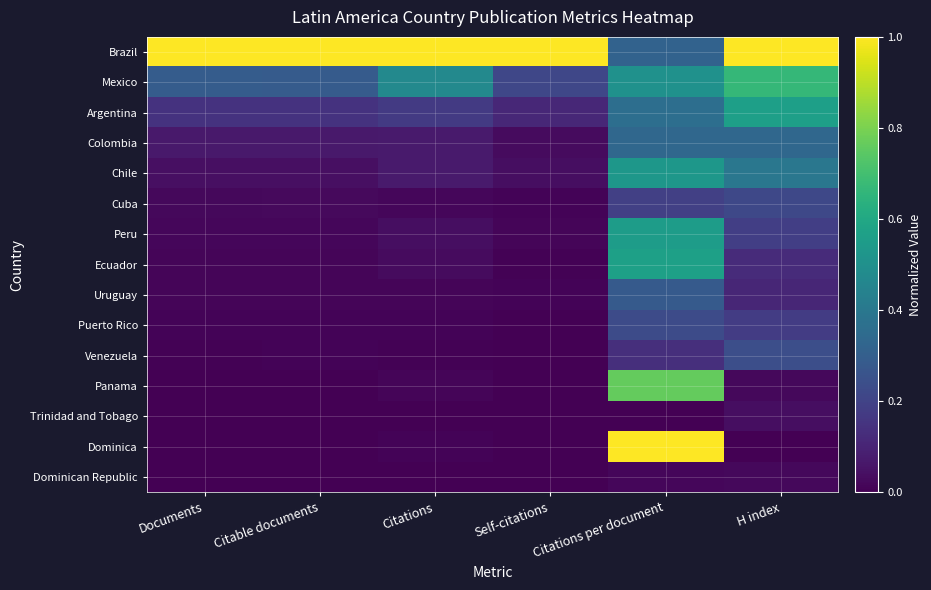

How many series are shown in this chart?

15